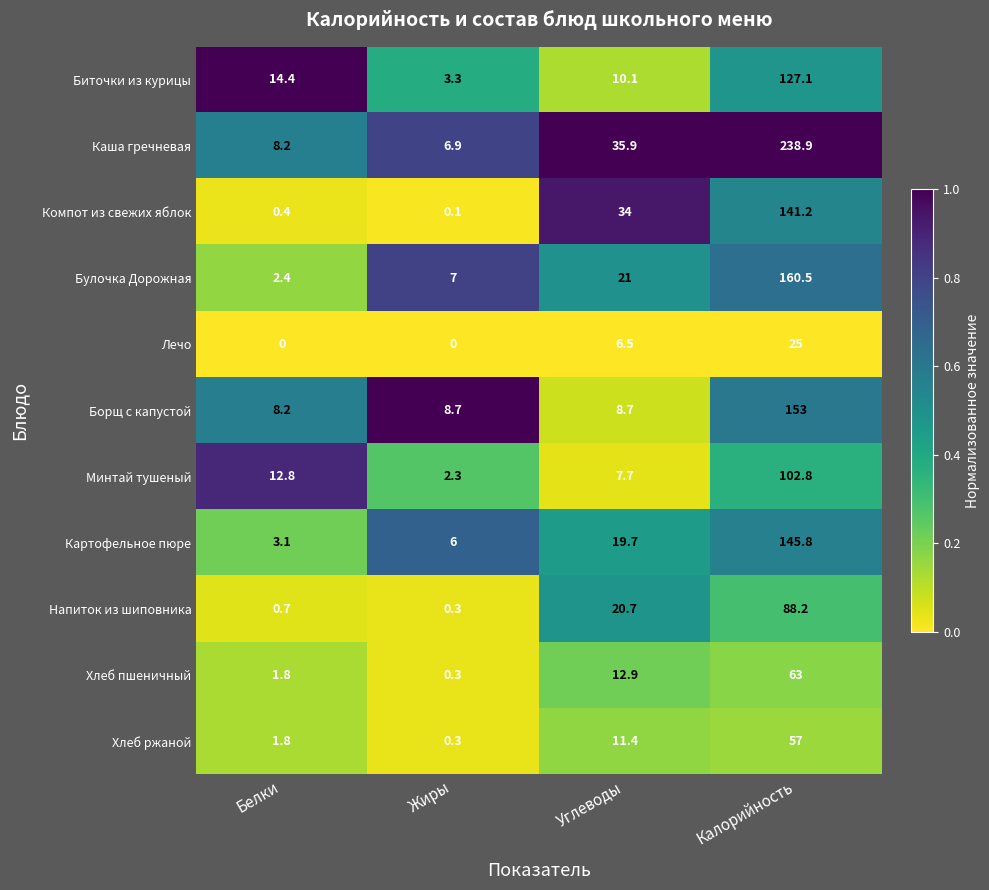

The Компот из свежих яблок series shows 47.2 at Калорийность. True or false?

False